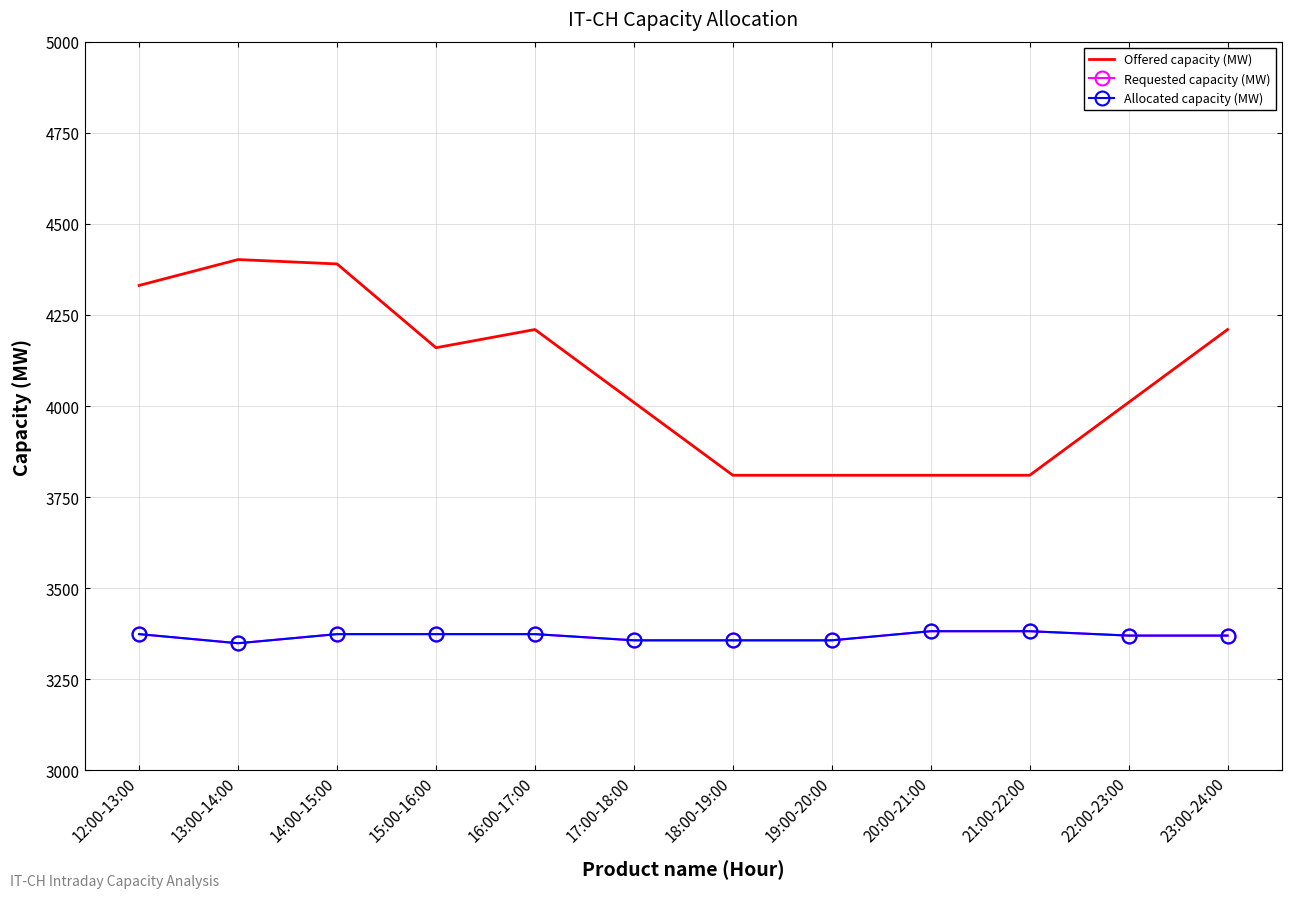

Is it true that Allocated capacity (MW) equals 1159 at 22:00-23:00?

False